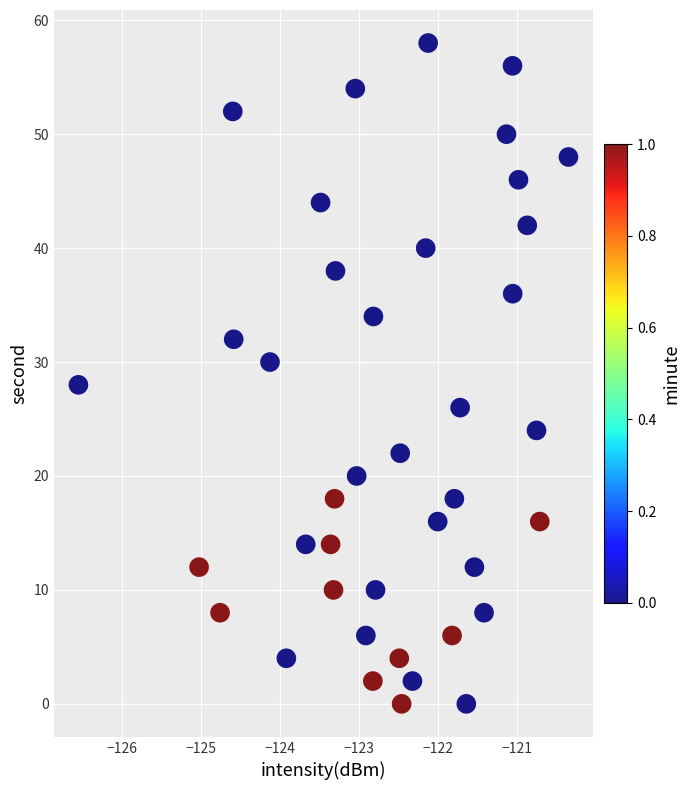

What is the range of Y values (max minus min)?

58